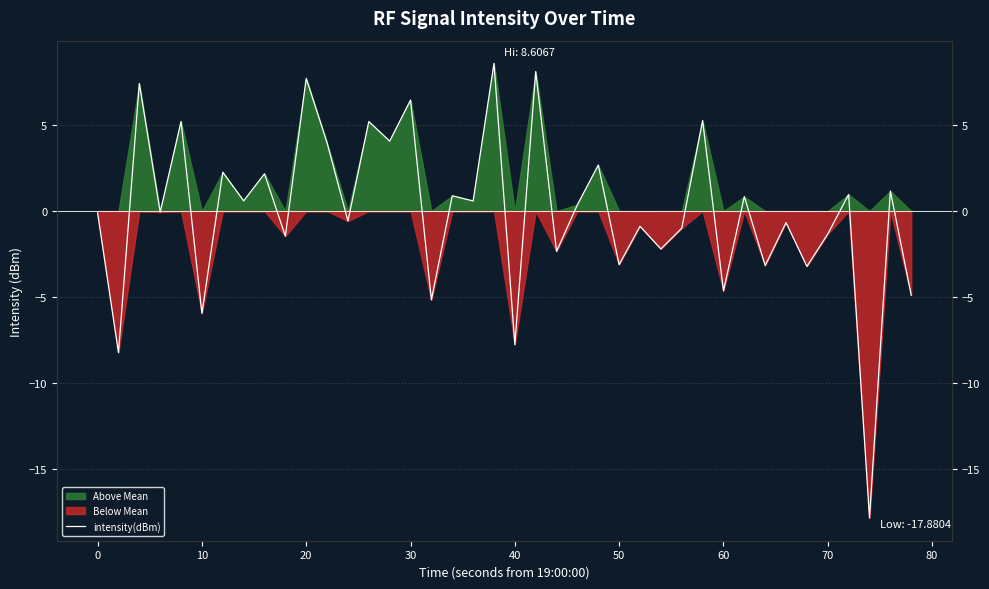

What is the value of the 16th point from the left?

6.5